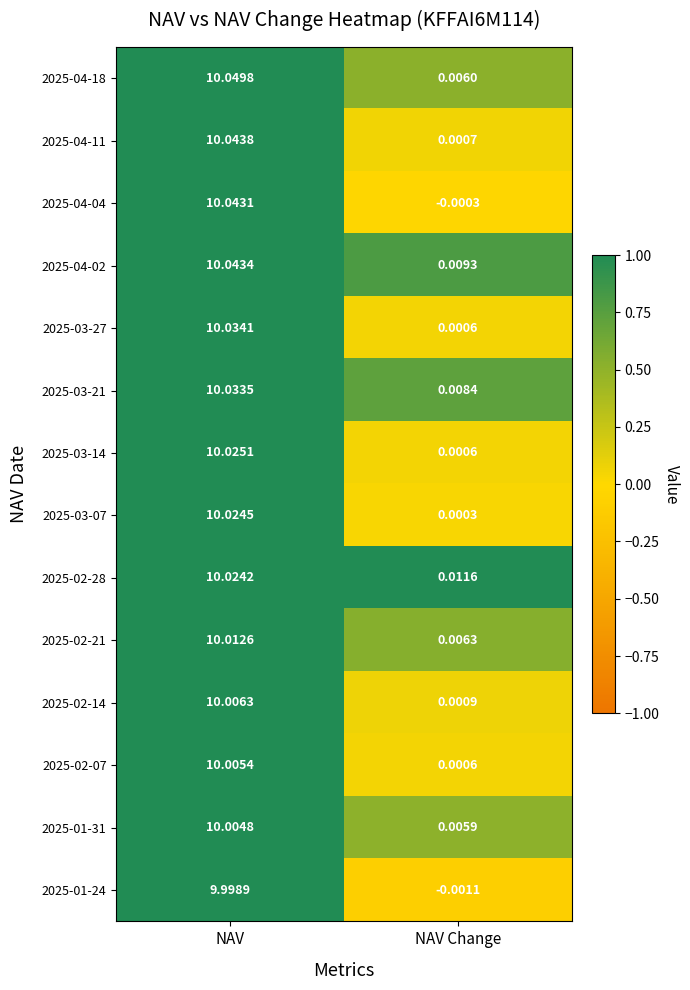

Rank the categories by 2025-04-02 value from lowest to highest.

NAV Change, NAV